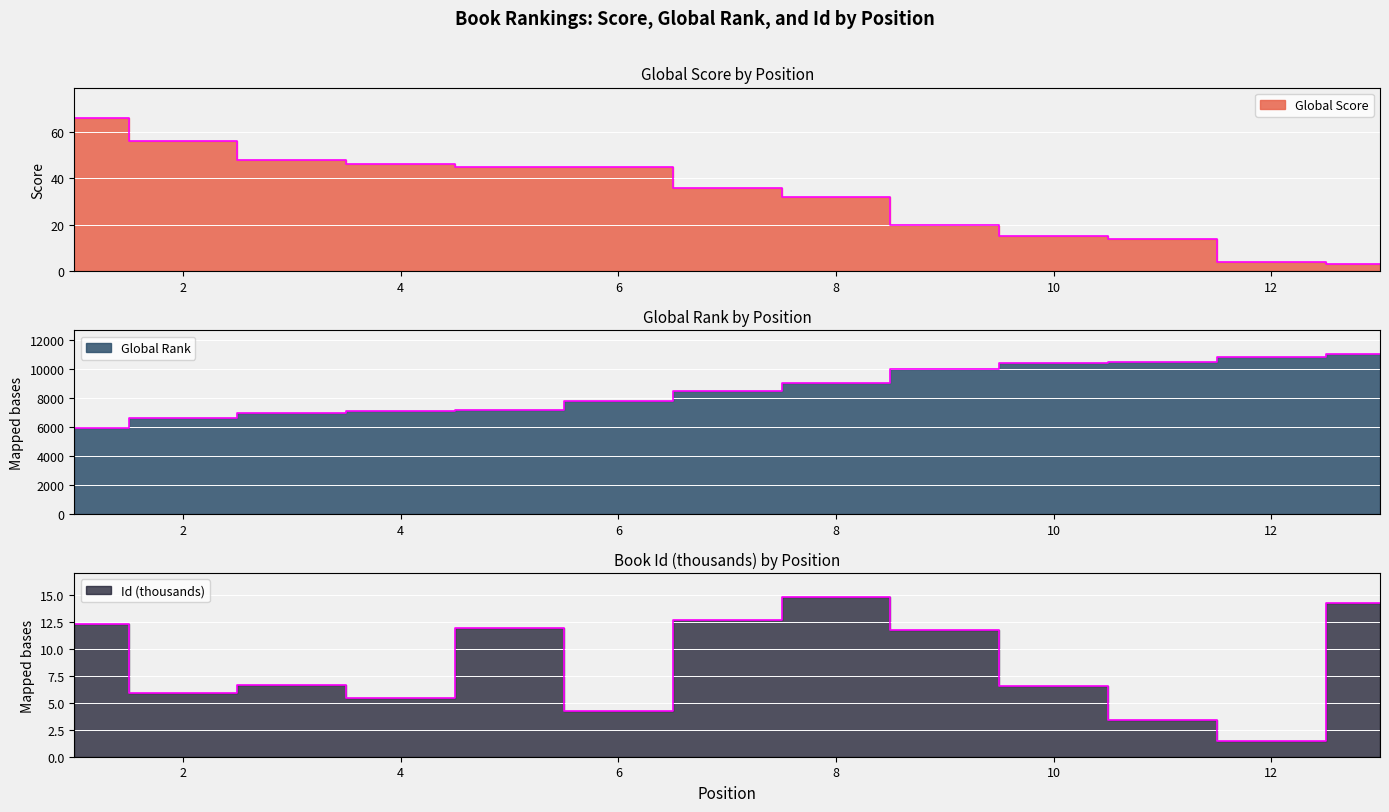

Which series has the widest spread of values?

Global Rank